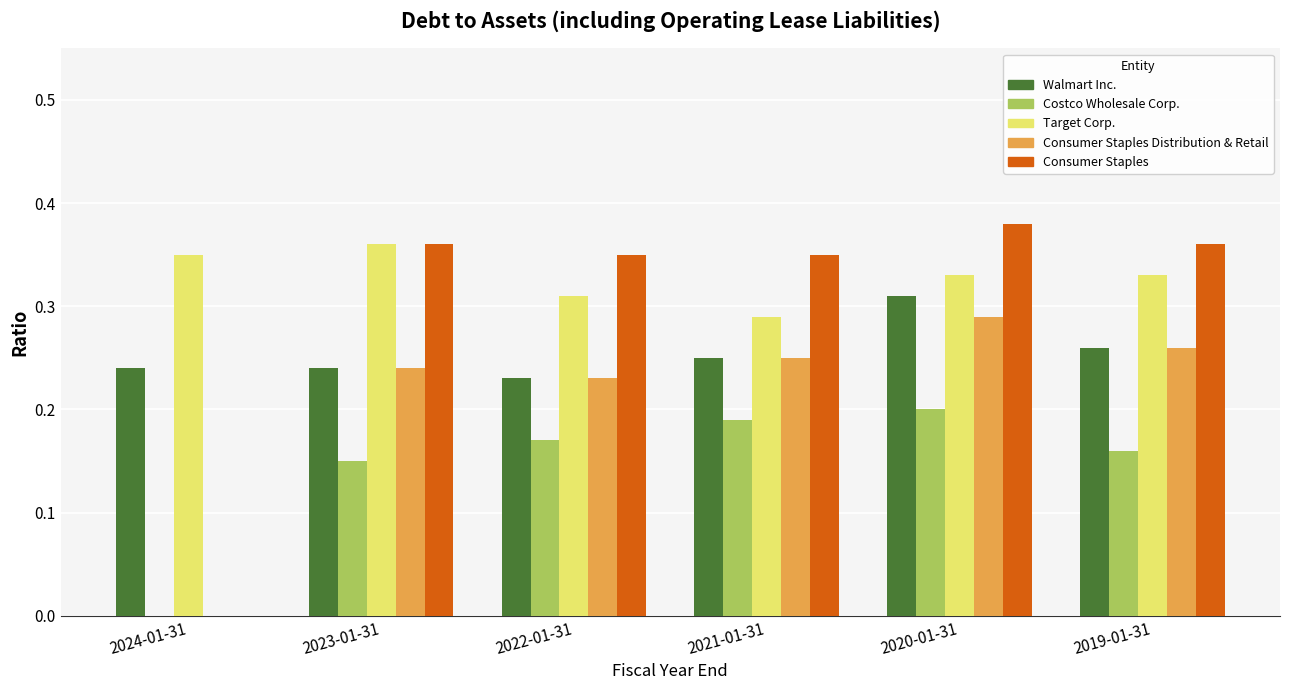

Is the value of Walmart Inc. at 2024-01-31 greater than the value of Consumer Staples at 2022-01-31?

No